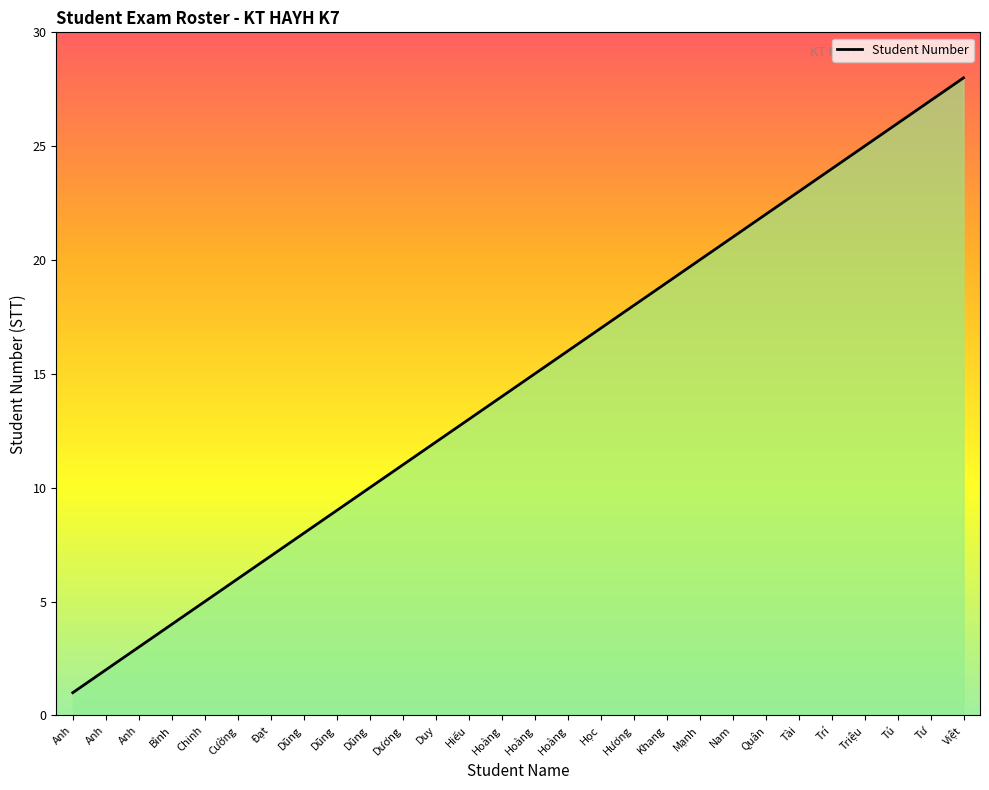

How many lines are shown in the chart?

1